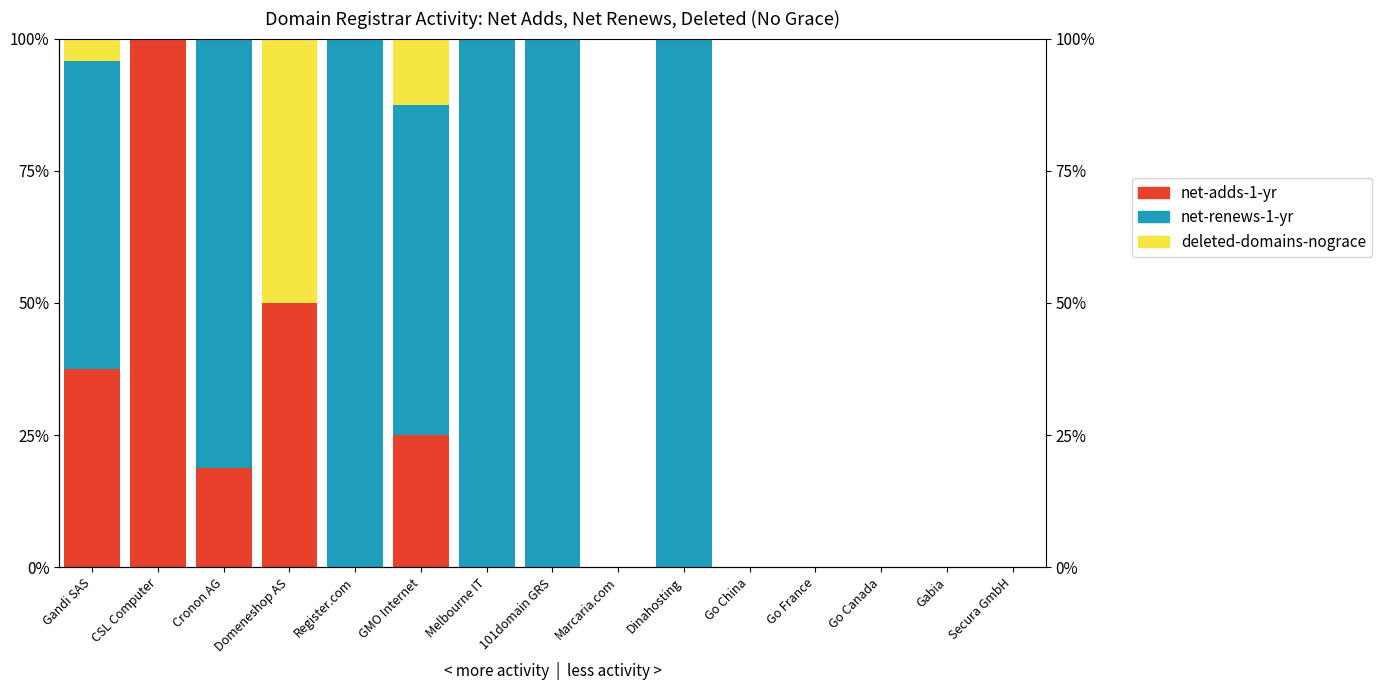

Reading left to right, what are all the values shown in this chart?

net-adds-1-yr: 0.4	1.0	0.2	0.5	0.0	0.2	0.0	0.0	0.0	0.0	0.0	0.0	0.0	0.0	0.0
net-renews-1-yr: 0.6	0.0	0.8	0.0	1.0	0.6	1.0	1.0	0.0	1.0	0.0	0.0	0.0	0.0	0.0
deleted-domains-nograce: 0.0	0.0	0.0	0.5	0.0	0.1	0.0	0.0	0.0	0.0	0.0	0.0	0.0	0.0	0.0